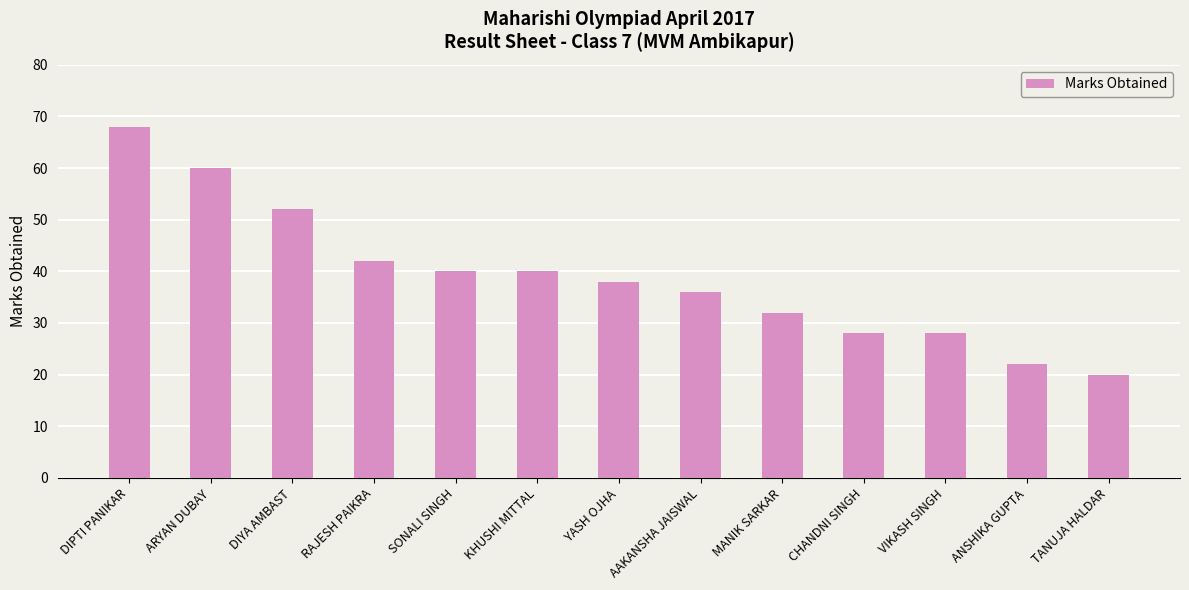

Does the chart contain any negative values?

No